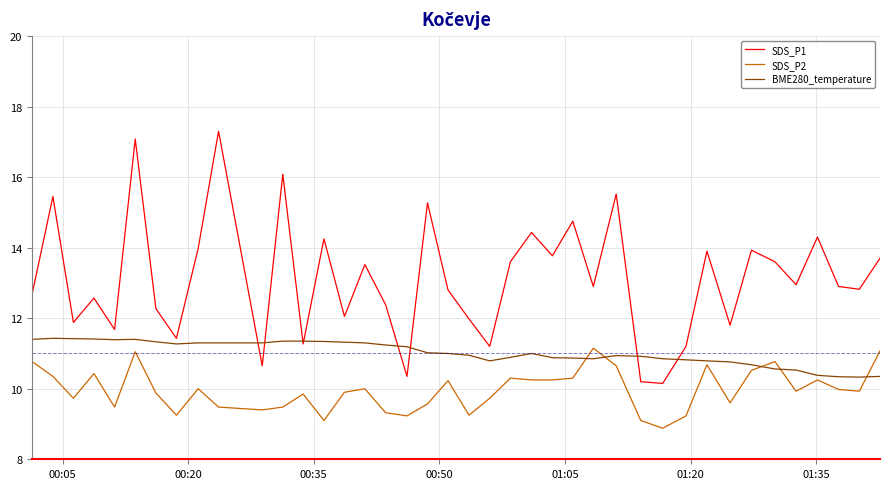

What is the minimum value shown in the chart?

8.9